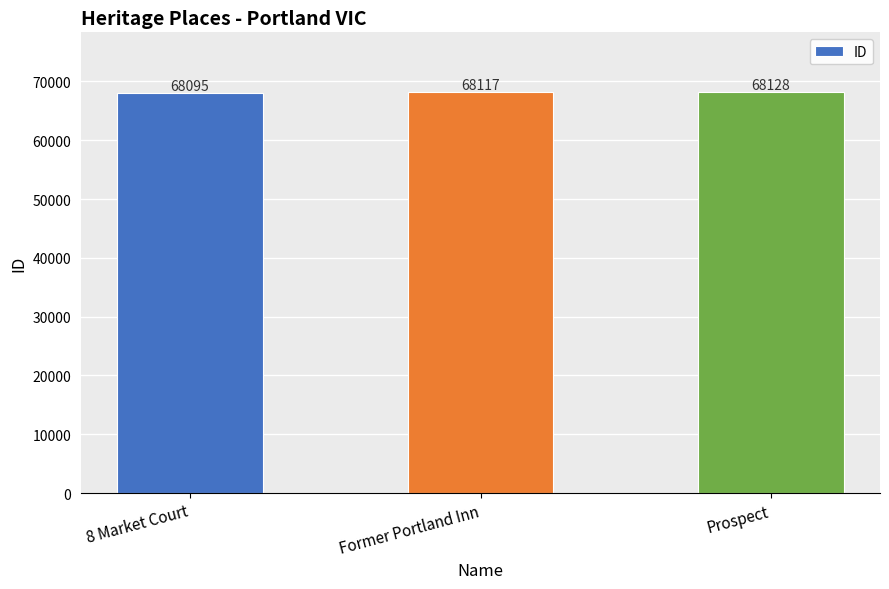

At which label is the value closest to 68111?

Former Portland Inn